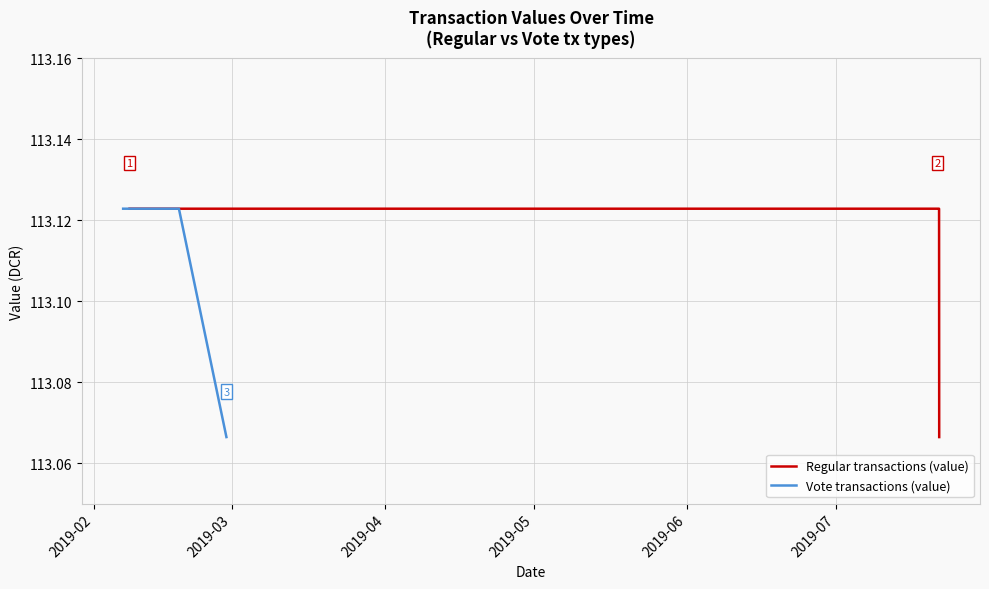

Does the chart have visible grid lines?

Yes